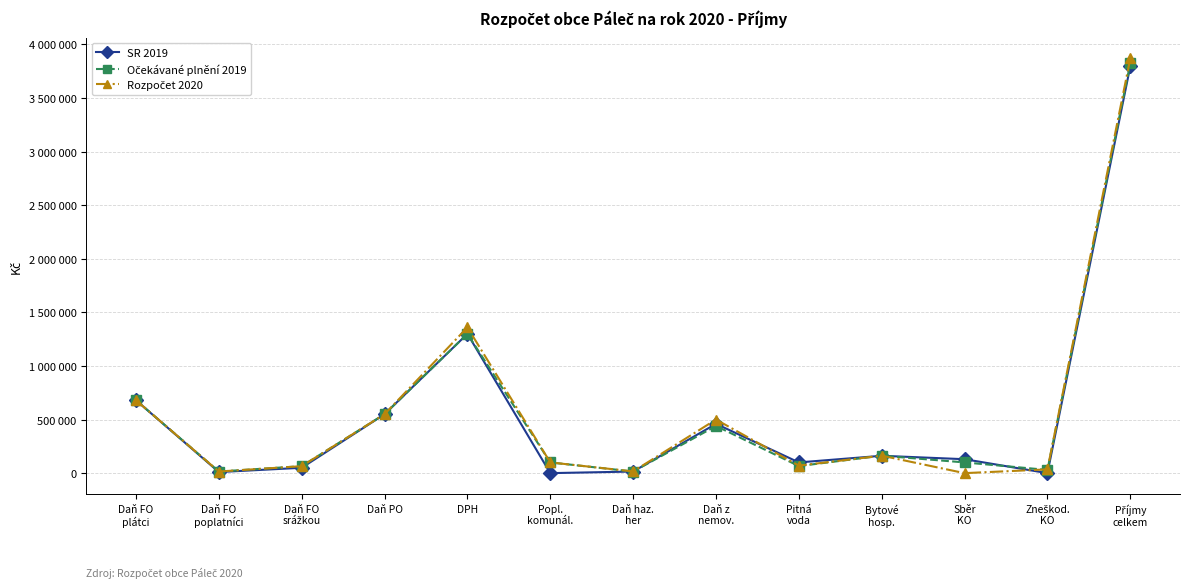

What are all the series names shown in the legend?

SR 2019, Očekávané plnění 2019, Rozpočet 2020